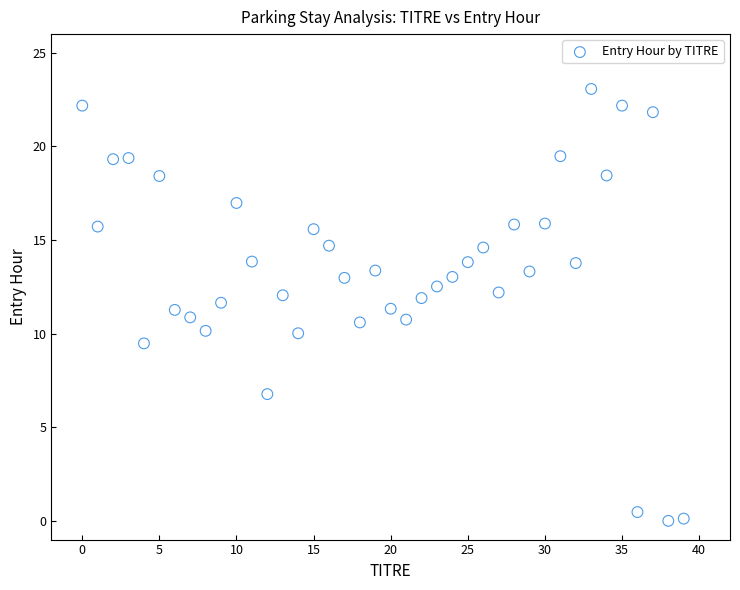

What is the range of Y values (max minus min)?

23.1